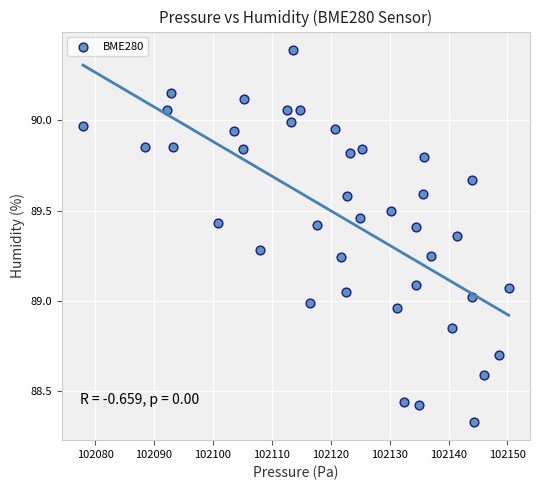

What is the range of X values (max minus min)?

72.3